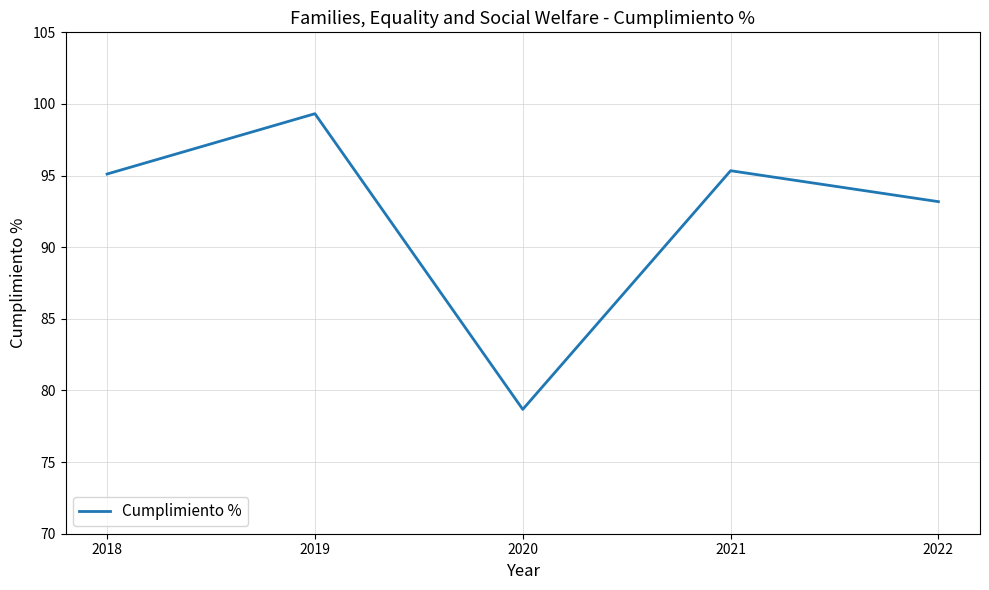

The value at 2021 is 27.7. True or false?

False